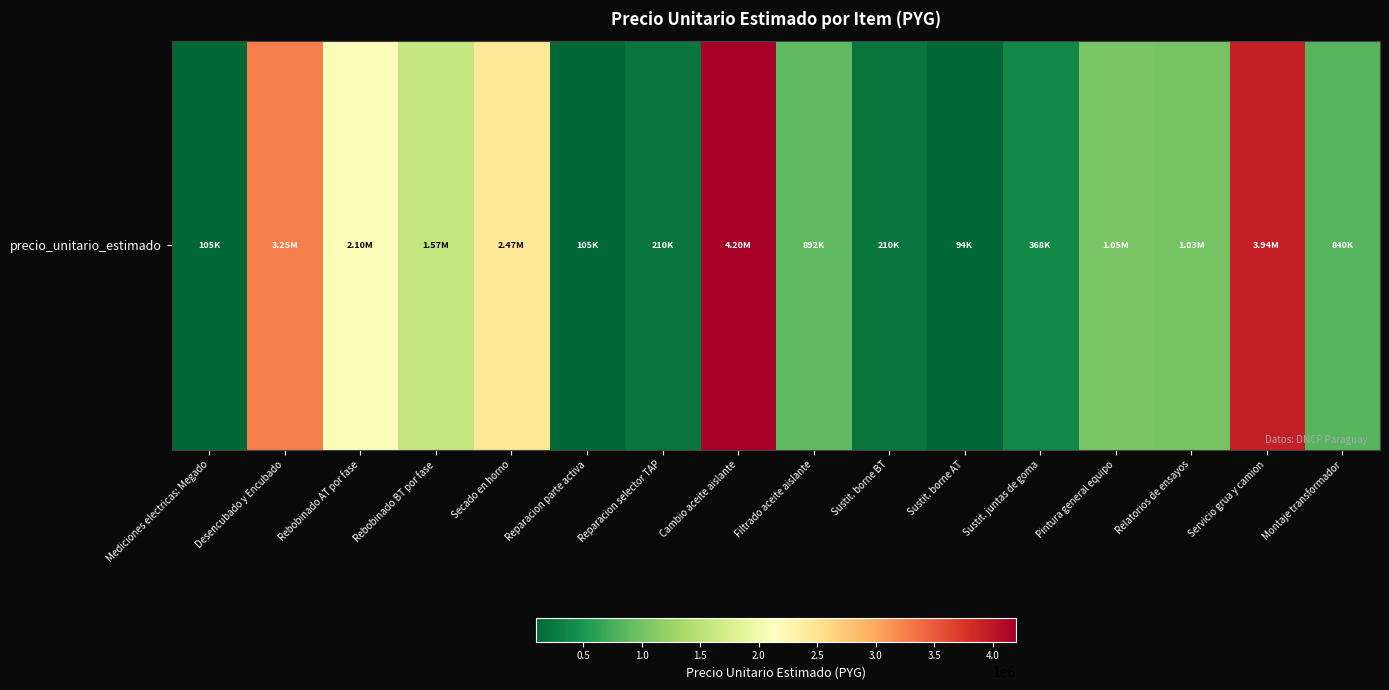

Is it true that the value at Reparacion selector TAP is 210000?

True